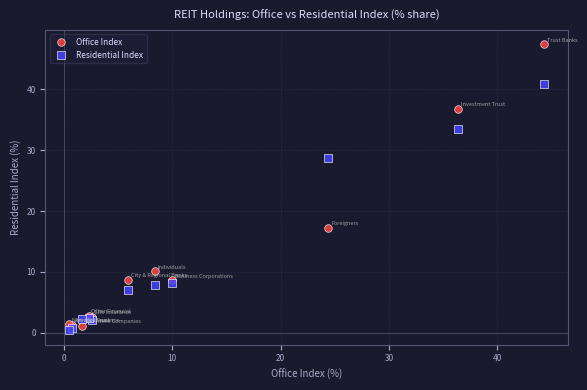

What are all the series names shown in the legend?

Office Index, Residential Index